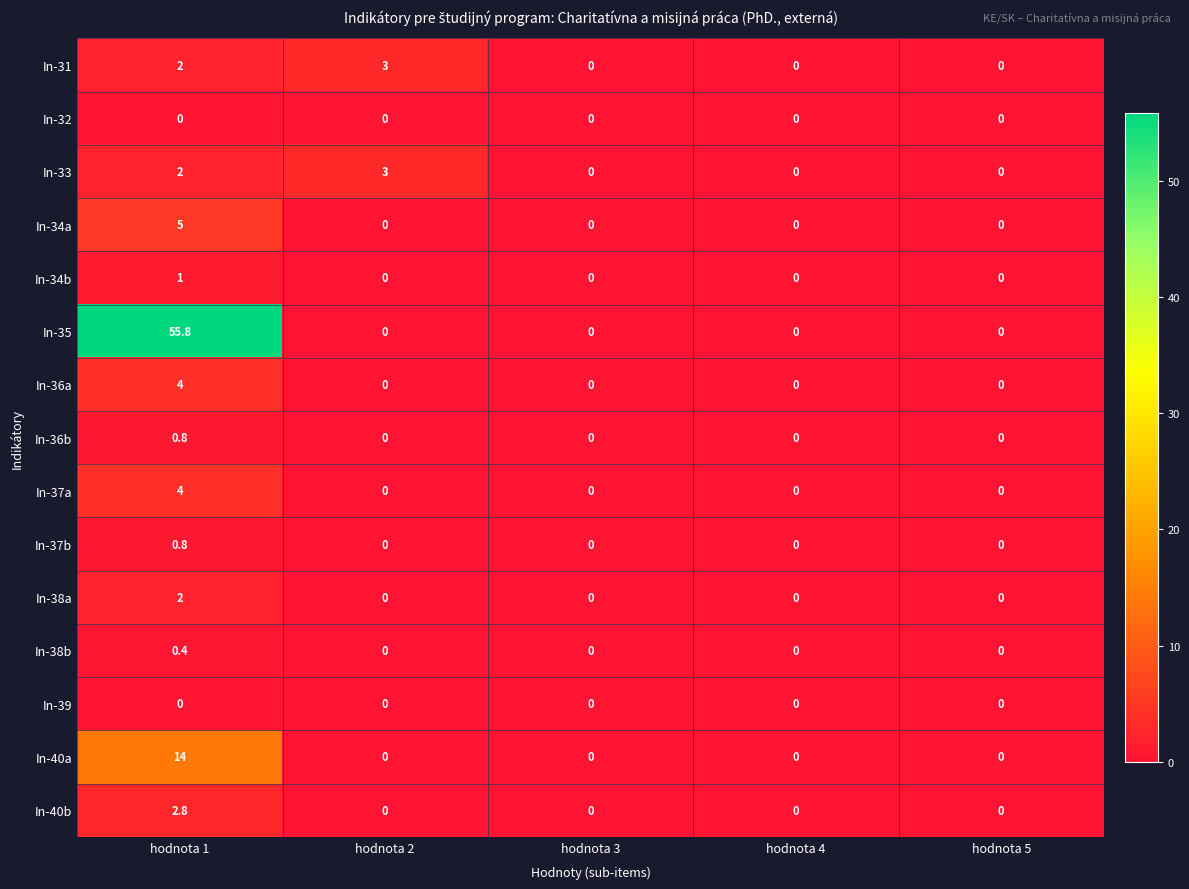

Which series has the widest spread of values?

In-35